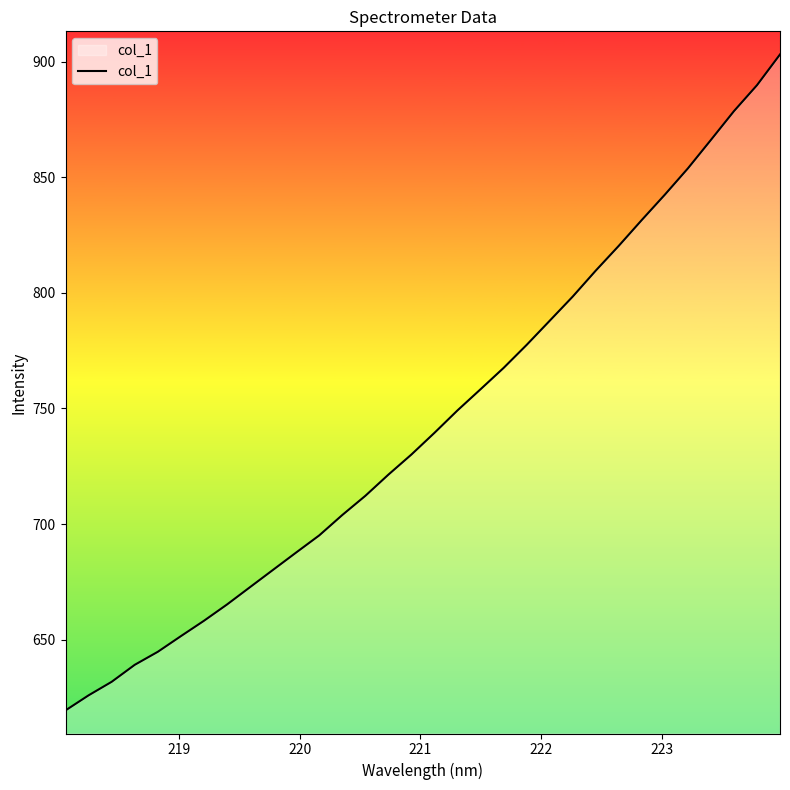

What is the greatest value displayed?

903.1